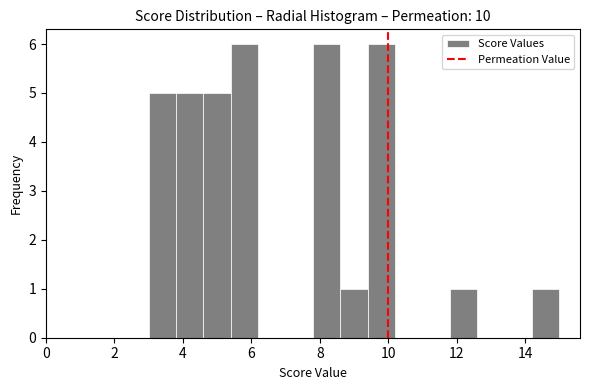

How tall is the bar that spans 9.4 to 10.2 on the x-axis? The values are not printed on the chart, so give them approximately, as read against the axis.

6